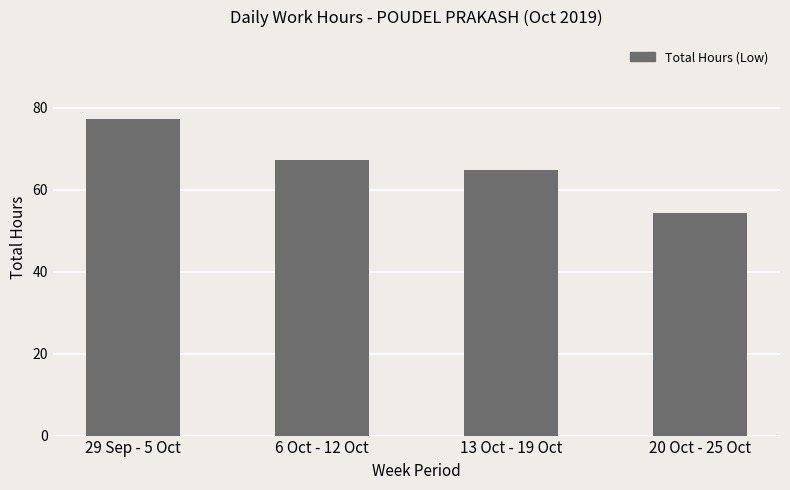

What is the difference between the maximum and minimum values?

23.0